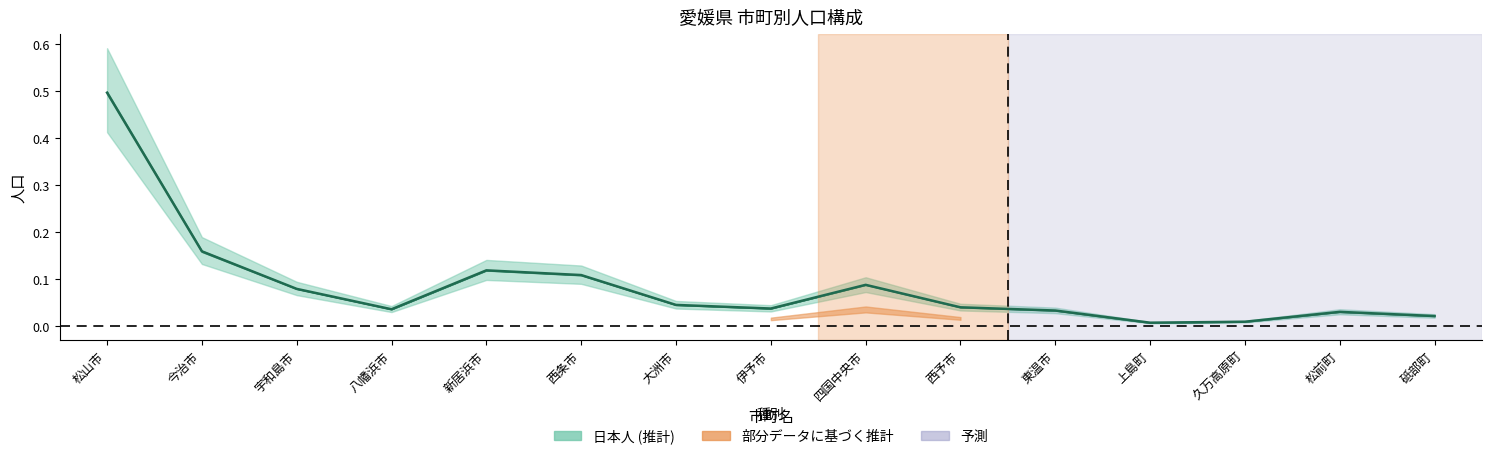

What is the difference between the second highest and second lowest values?

0.2